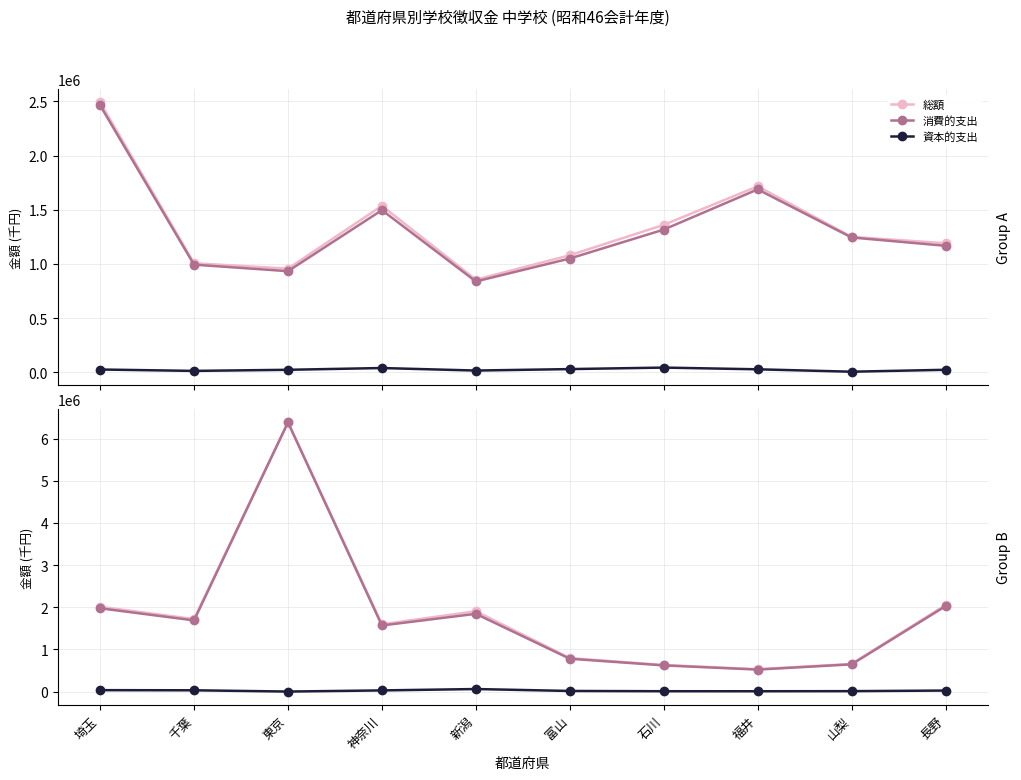

Which has a higher value, 東京 or 長野?

東京